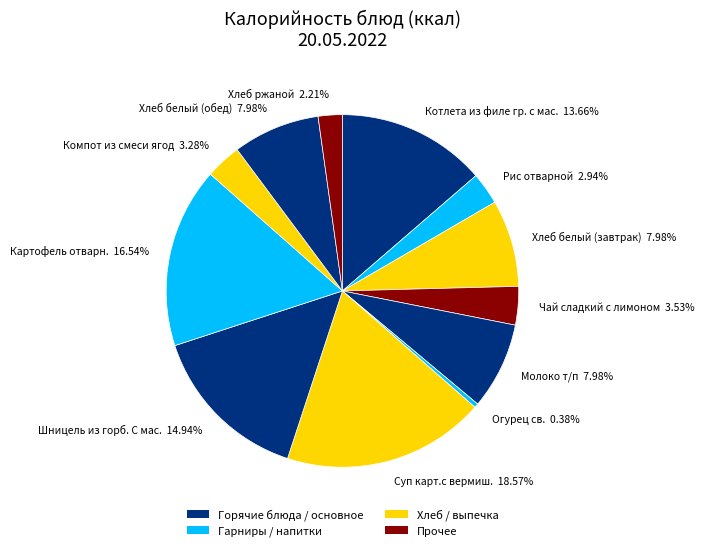

To the nearest percent, what portion does Котлета из филе гр. с мас. represent?

14%